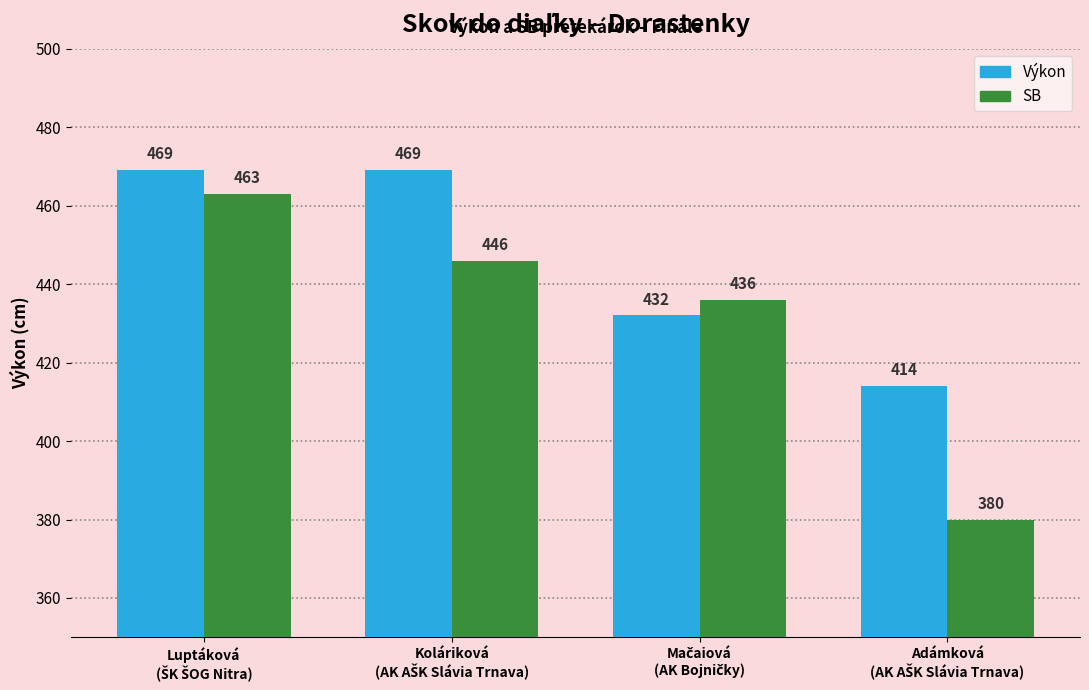

What is the average value of the SB series?

431